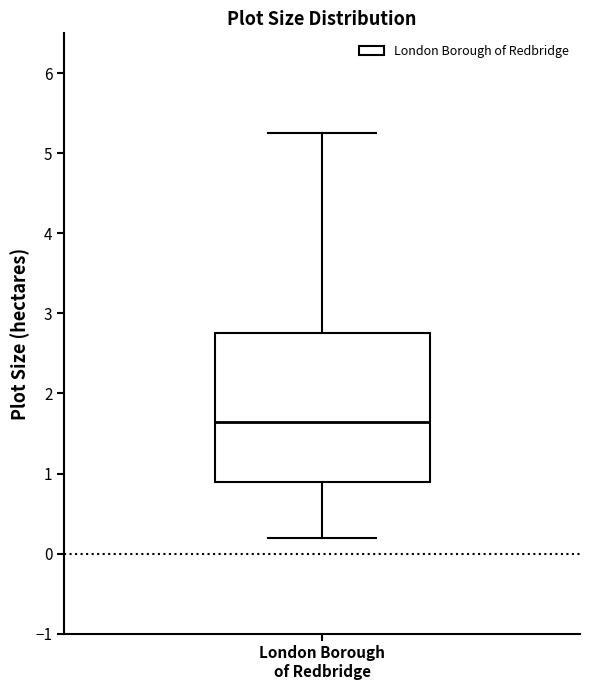

Where does the median line of the box for London Borough of Redbridge sit on the y-axis? The values are not printed on the chart, so give them approximately, as read against the axis.

1.6